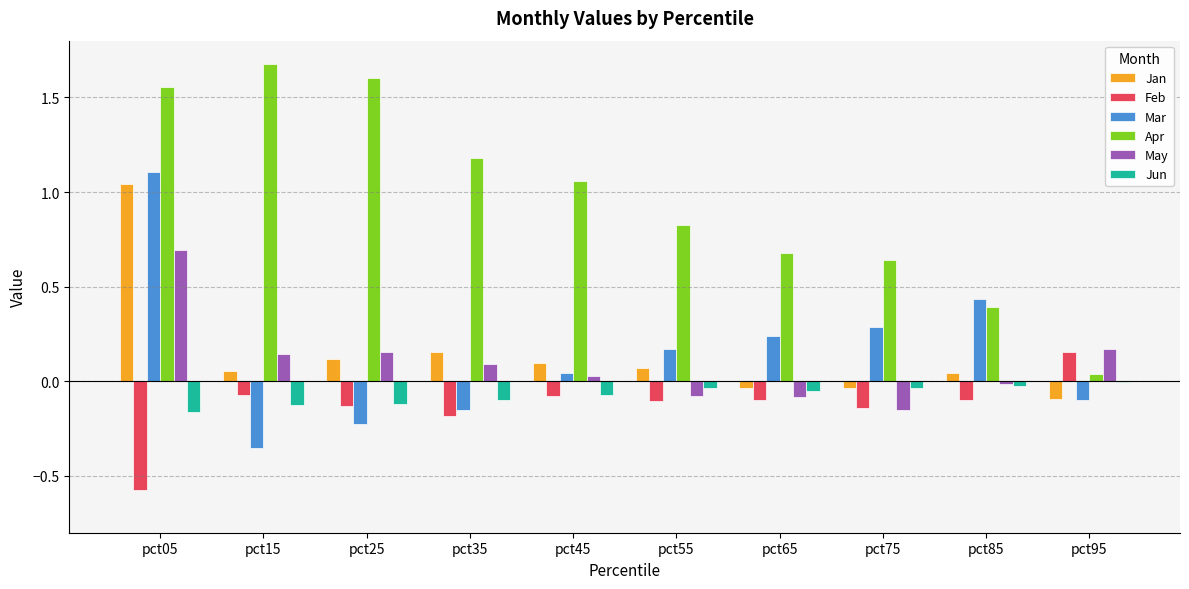

Count the number of categories in the chart.

10